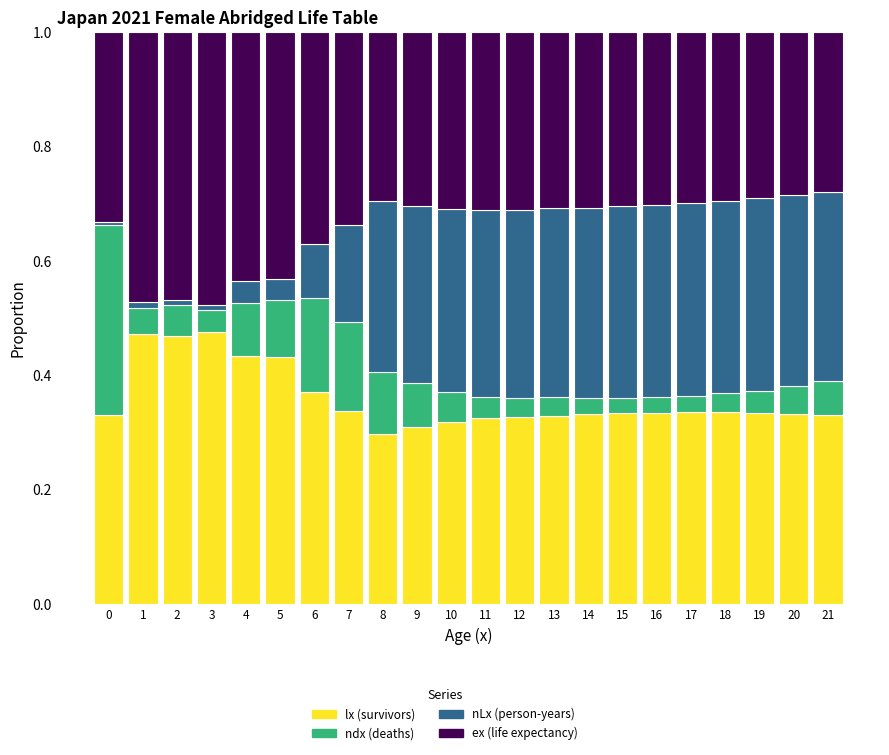

The value of lx (survivors) at 13 is 0.5. True or false?

False